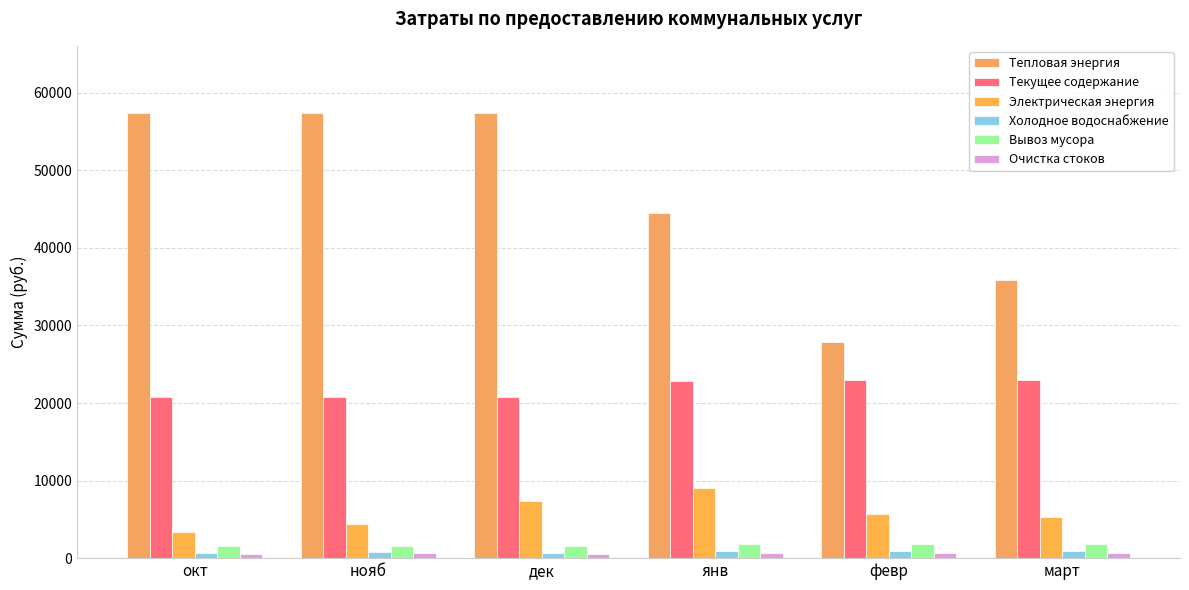

What is the total value across all series at дек?

88443.8